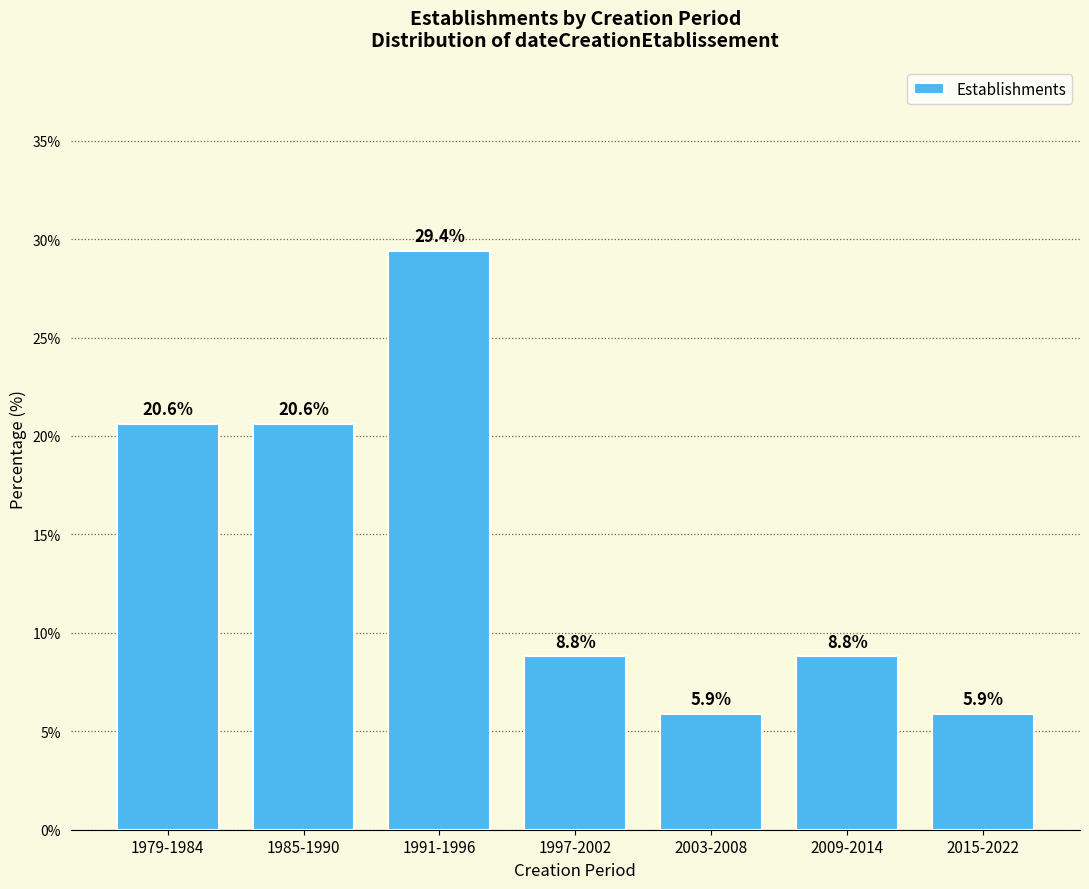

Reading left to right, list all the values displayed in this chart.

1979-1984=20.6	1985-1990=20.6	1991-1996=29.4	1997-2002=8.8	2003-2008=5.9	2009-2014=8.8	2015-2022=5.9